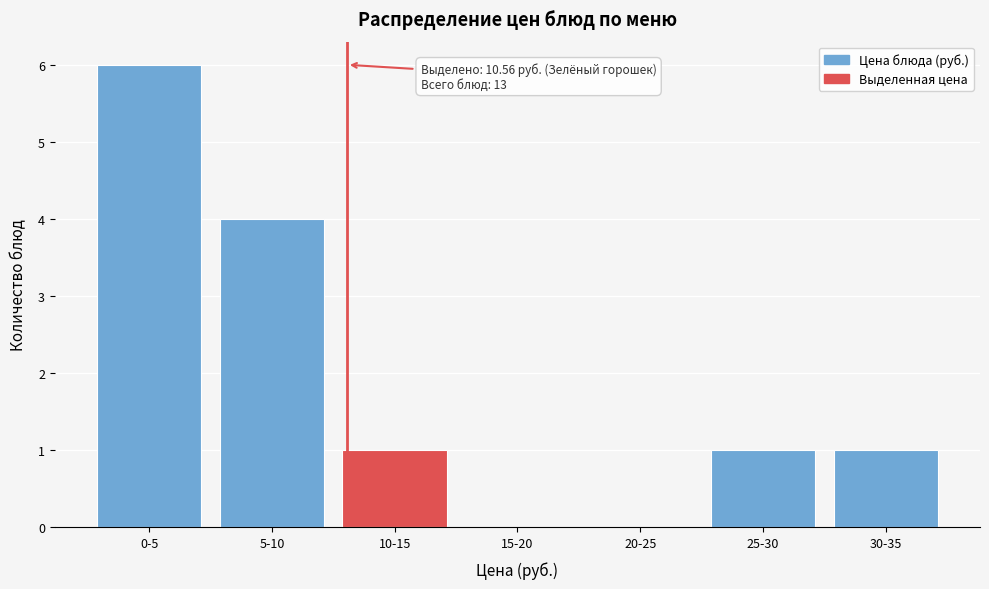

Reading left to right, extract all data points from this chart.

0-5=6	5-10=4	10-15=1	15-20=0	20-25=0	25-30=1	30-35=1